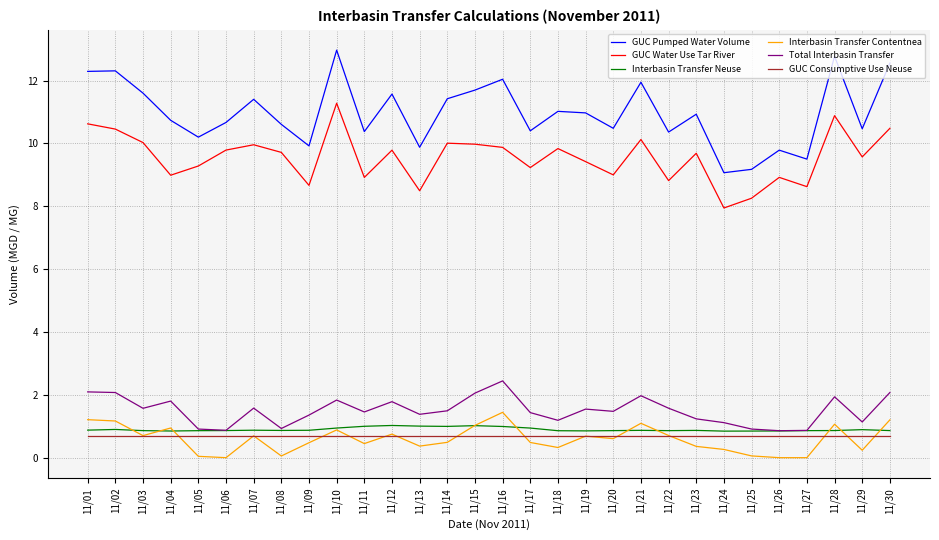

Which series has the largest total across all categories?

GUC Pumped Water Volume